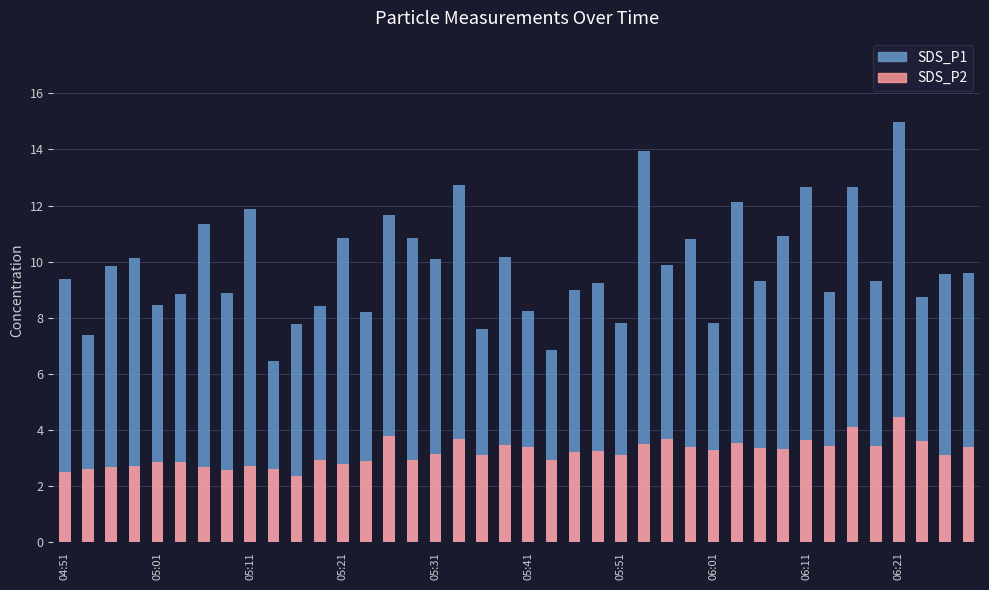

Rank the categories by SDS_P2 value from highest to lowest.

36, 34, 14, 26, 17, 32, 37, 29, 25, 19, 33, 35, 20, 27, 39, 30, 31, 28, 23, 22, 16, 24, 18, 38, 11, 15, 21, 13, 05:31, 05:41, 12, 05:21, 06:11, 05:51, 05:11, 05:01, 06:21, 06:01, 04:51, 10